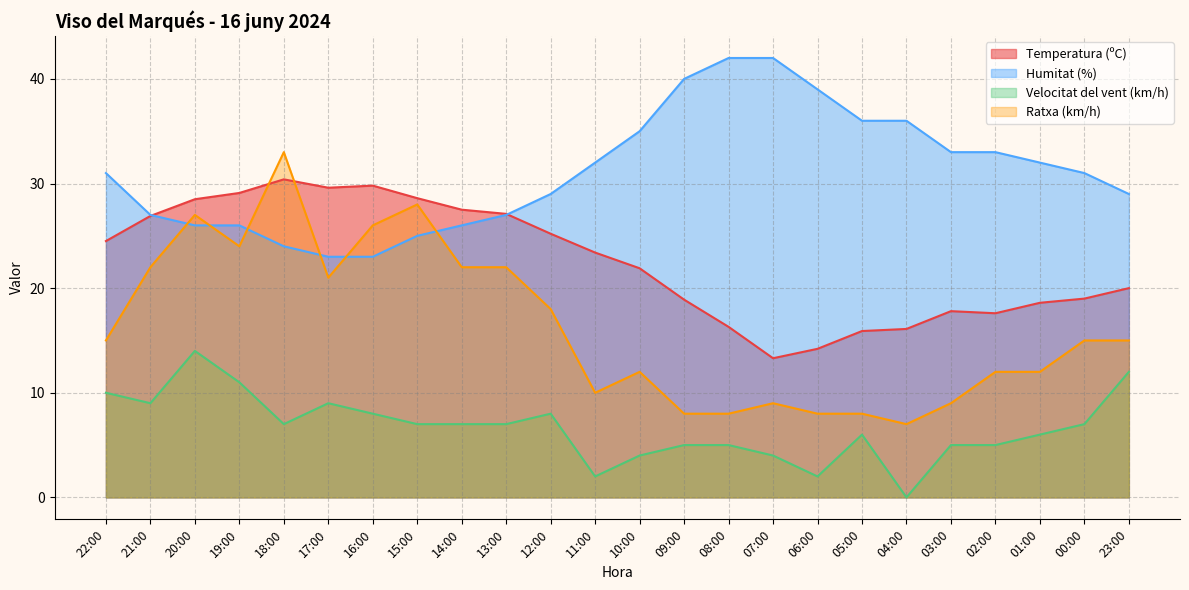

Rank the series by their average value, from highest to lowest.

Humitat (%), Temperatura (ºC), Ratxa (km/h), Velocitat del vent (km/h)